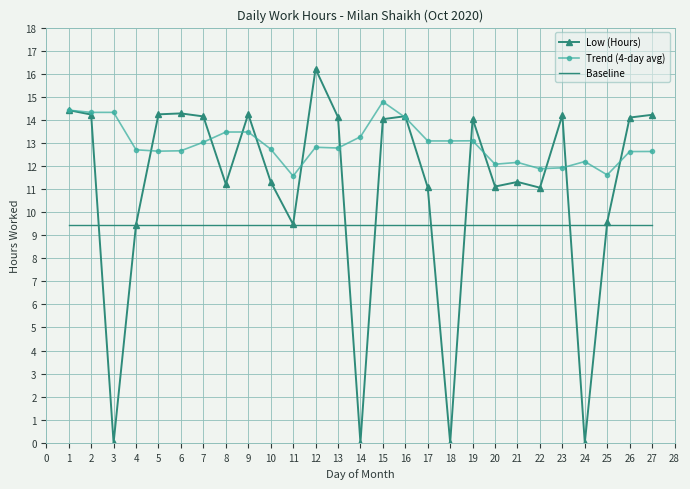

Which series changed the most between 15 and 27?

Trend (4-day avg)